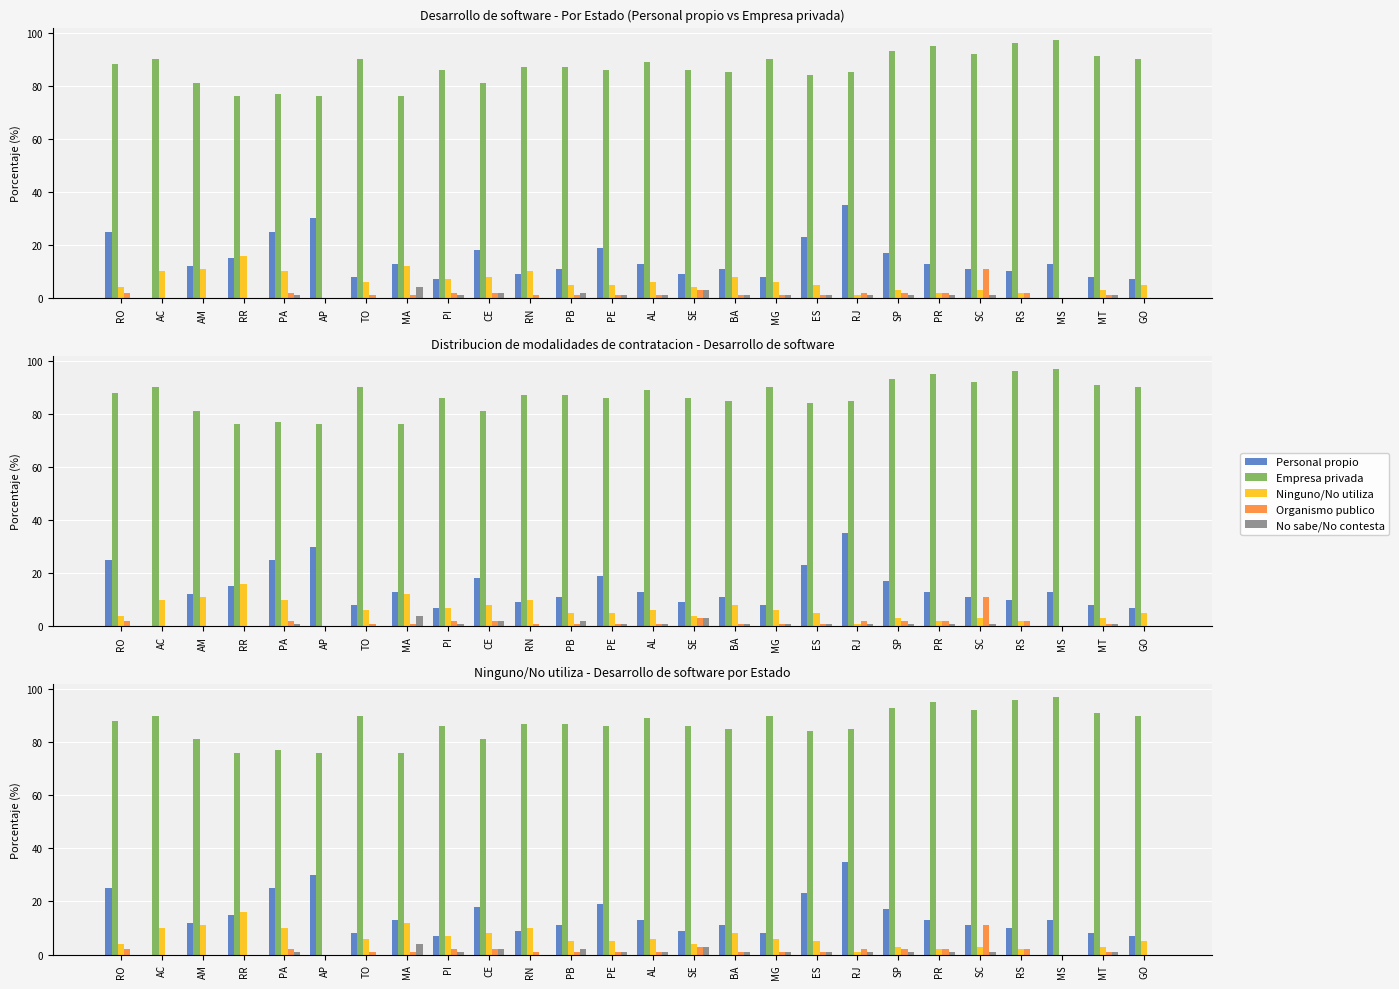

Between PB and MG, which series saw the biggest shift?

Personal propio